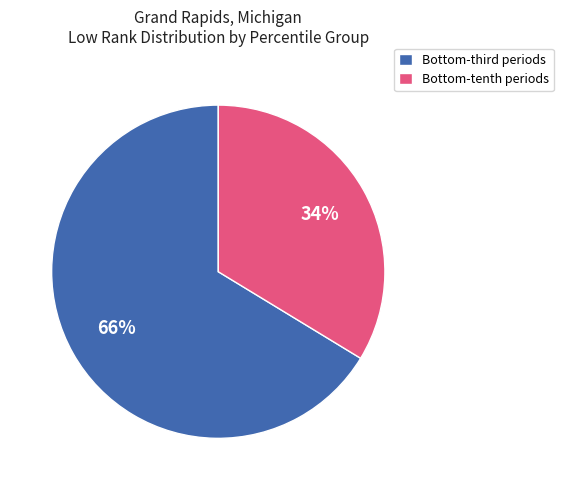

To the nearest percent, what is the average slice percentage?

50%